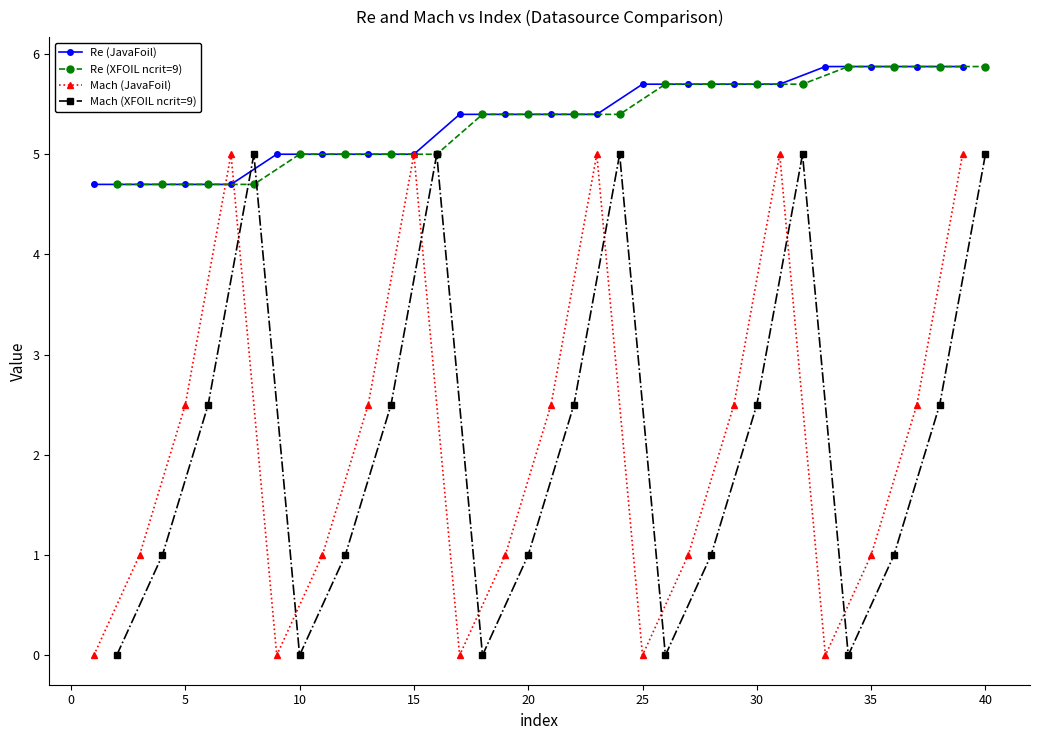

True or false: Re (JavaFoil) and Mach (JavaFoil) intersect in this chart.

True